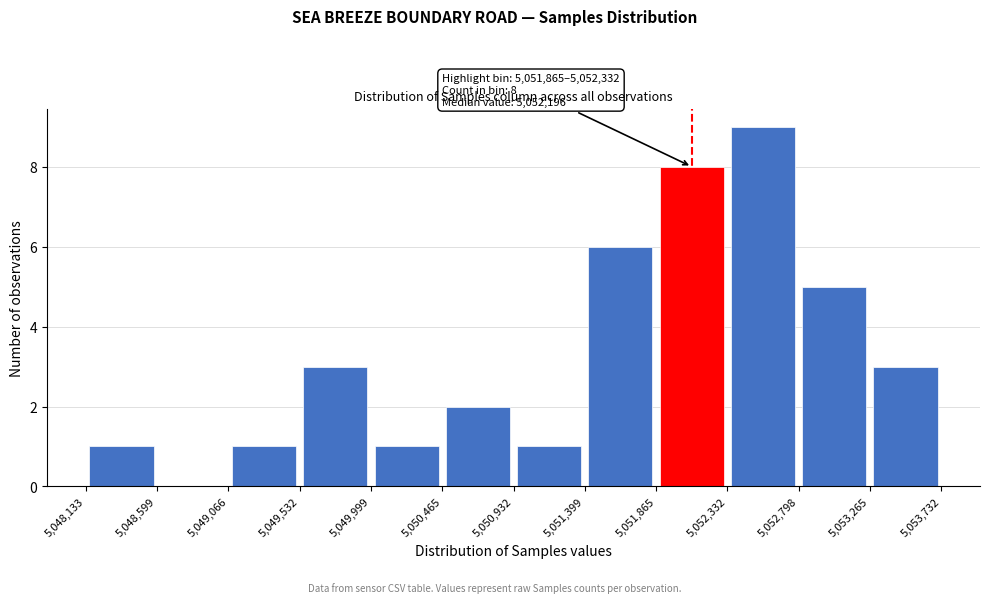

Over which range of the x-axis is the bar tallest?

5,052,332 to 5,052,798